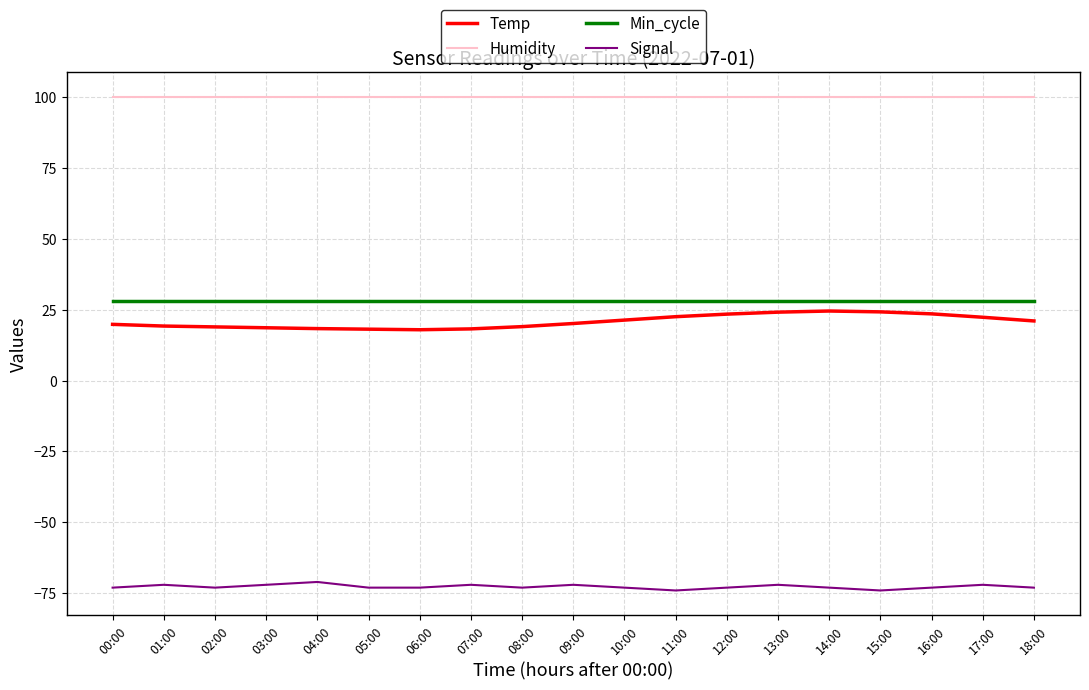

What is the minimum value shown in the chart?

-74.0